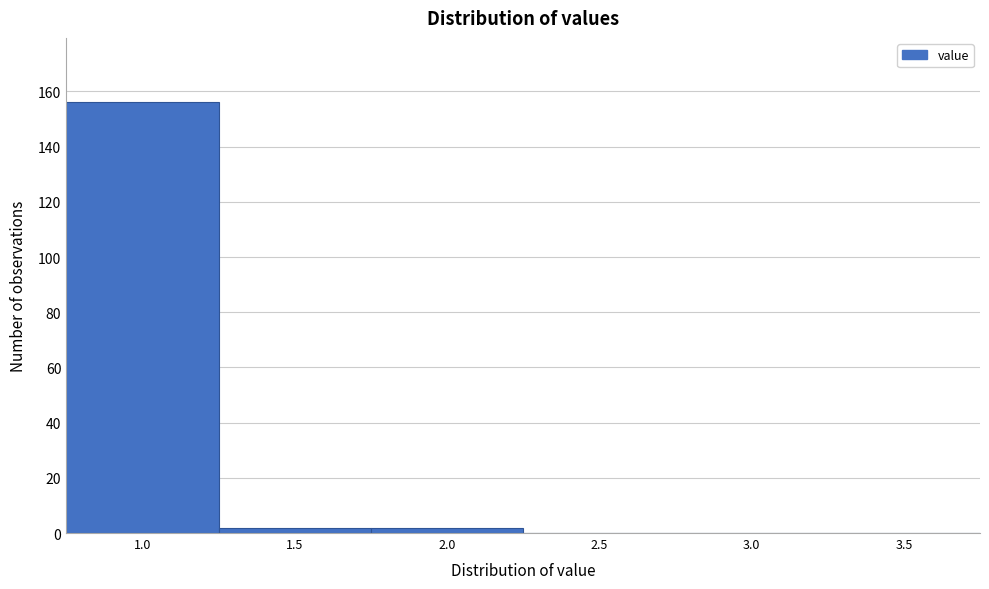

Reading right to left, list all the values displayed in this chart.

3.5=0	3.0=0	2.5=0	2.0=2	1.5=2	1.0=156